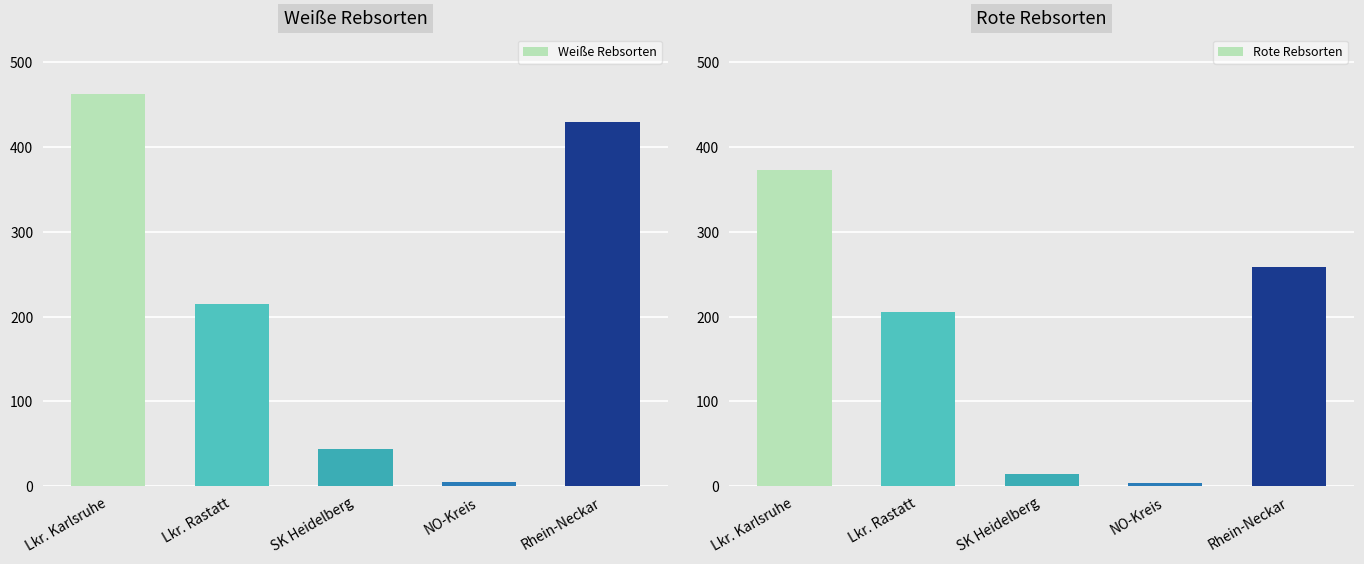

What is the maximum value for Rote Rebsorten?

373